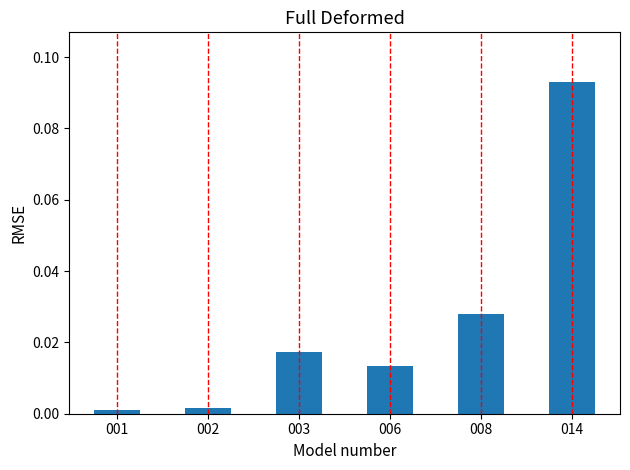

Which category has the highest value across all series?

014